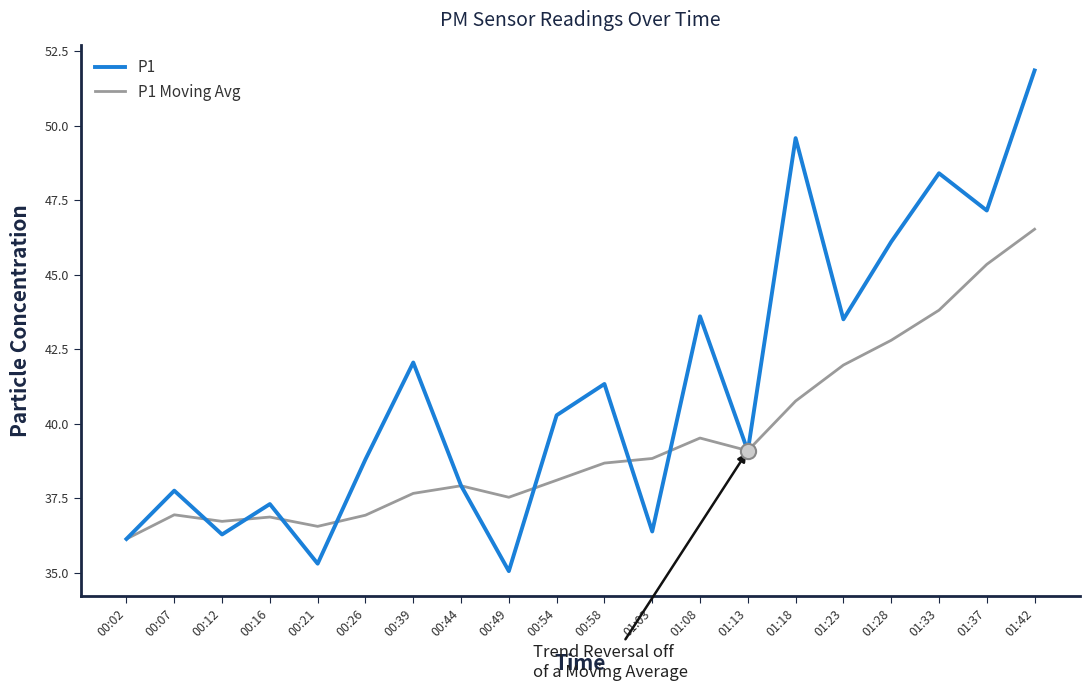

Is the value of P1 Moving Avg at 00:54 greater than the value of P1 at 00:26?

No